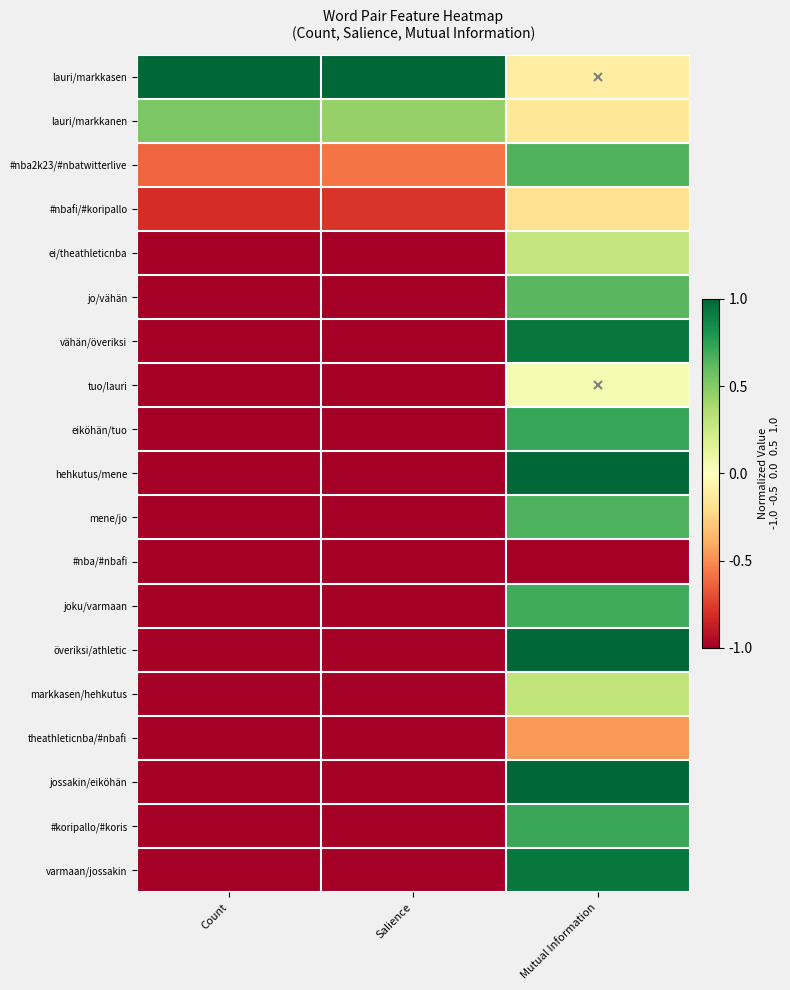

At which category does the chart reach its minimum across all series?

Count